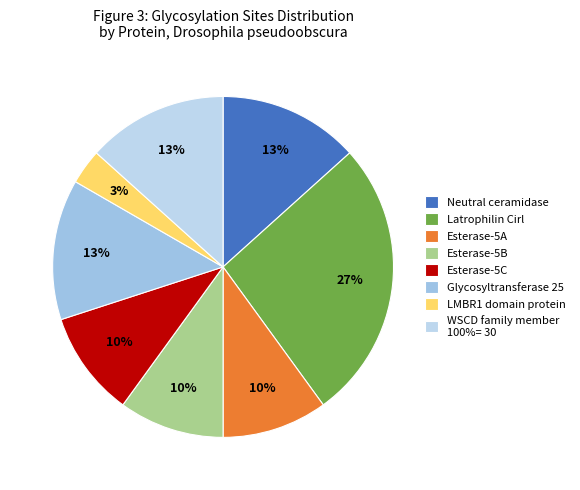

The Neutral ceramidase slice represents 4% of the pie. True or false?

False